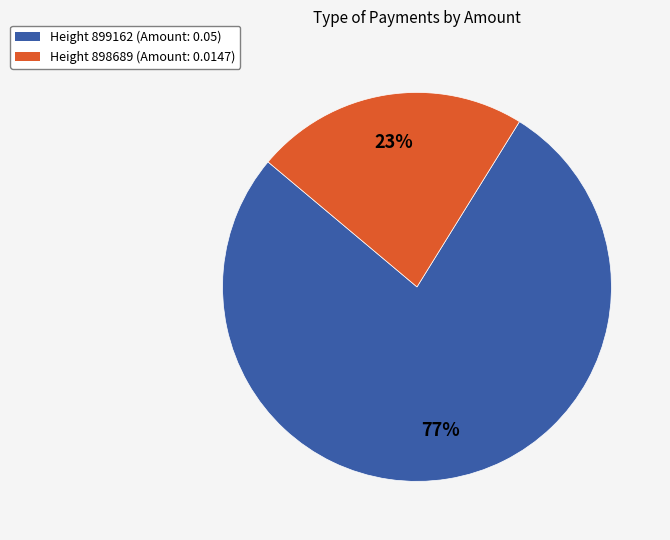

To the nearest percent, what is the average slice percentage?

50%